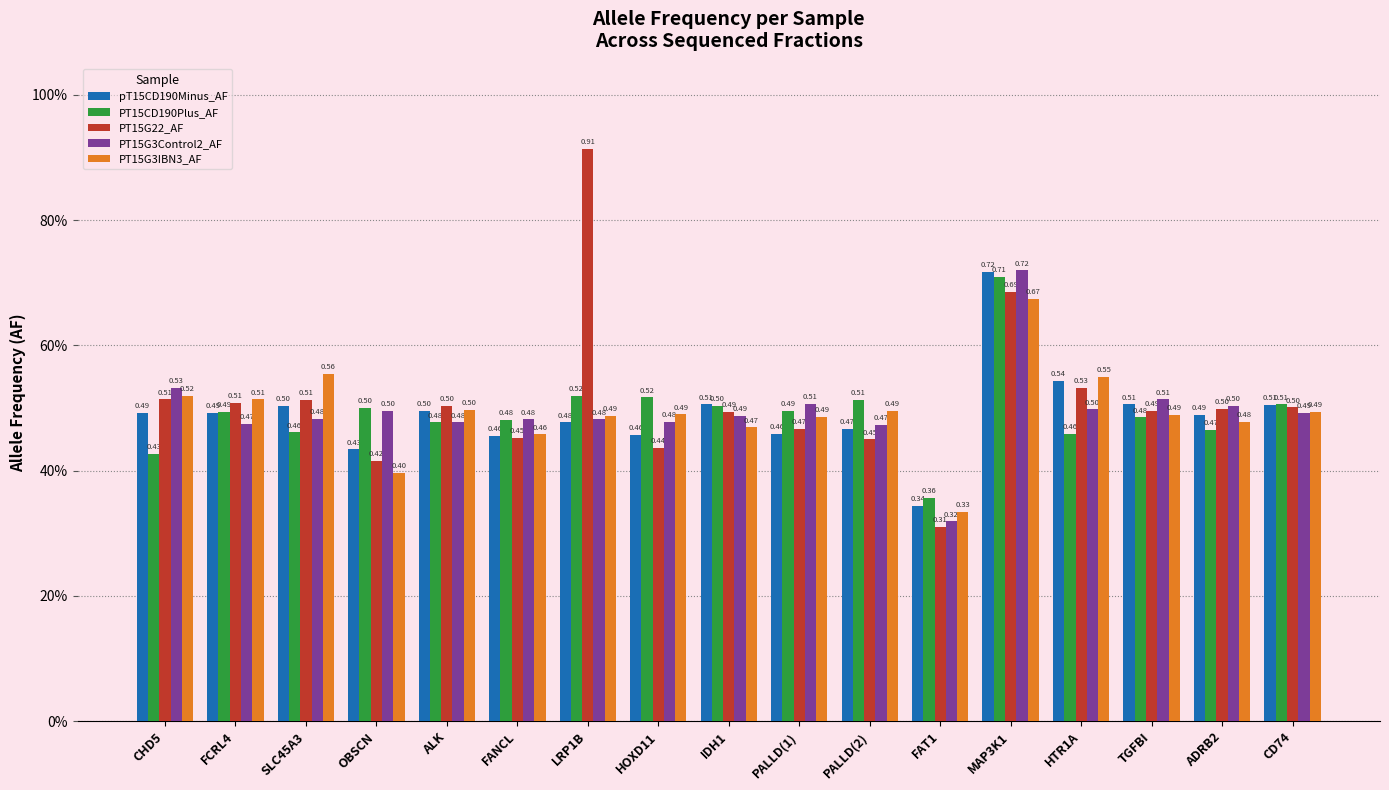

Reading left to right, list all the values displayed in this chart.

pT15CD190Minus_AF: 0.5	0.5	0.5	0.4	0.5	0.5	0.5	0.5	0.5	0.5	0.5	0.3	0.7	0.5	0.5	0.5	0.5
PT15CD190Plus_AF: 0.4	0.5	0.5	0.5	0.5	0.5	0.5	0.5	0.5	0.5	0.5	0.4	0.7	0.5	0.5	0.5	0.5
PT15G22_AF: 0.5	0.5	0.5	0.4	0.5	0.5	0.9	0.4	0.5	0.5	0.5	0.3	0.7	0.5	0.5	0.5	0.5
PT15G3Control2_AF: 0.5	0.5	0.5	0.5	0.5	0.5	0.5	0.5	0.5	0.5	0.5	0.3	0.7	0.5	0.5	0.5	0.5
PT15G3IBN3_AF: 0.5	0.5	0.6	0.4	0.5	0.5	0.5	0.5	0.5	0.5	0.5	0.3	0.7	0.6	0.5	0.5	0.5